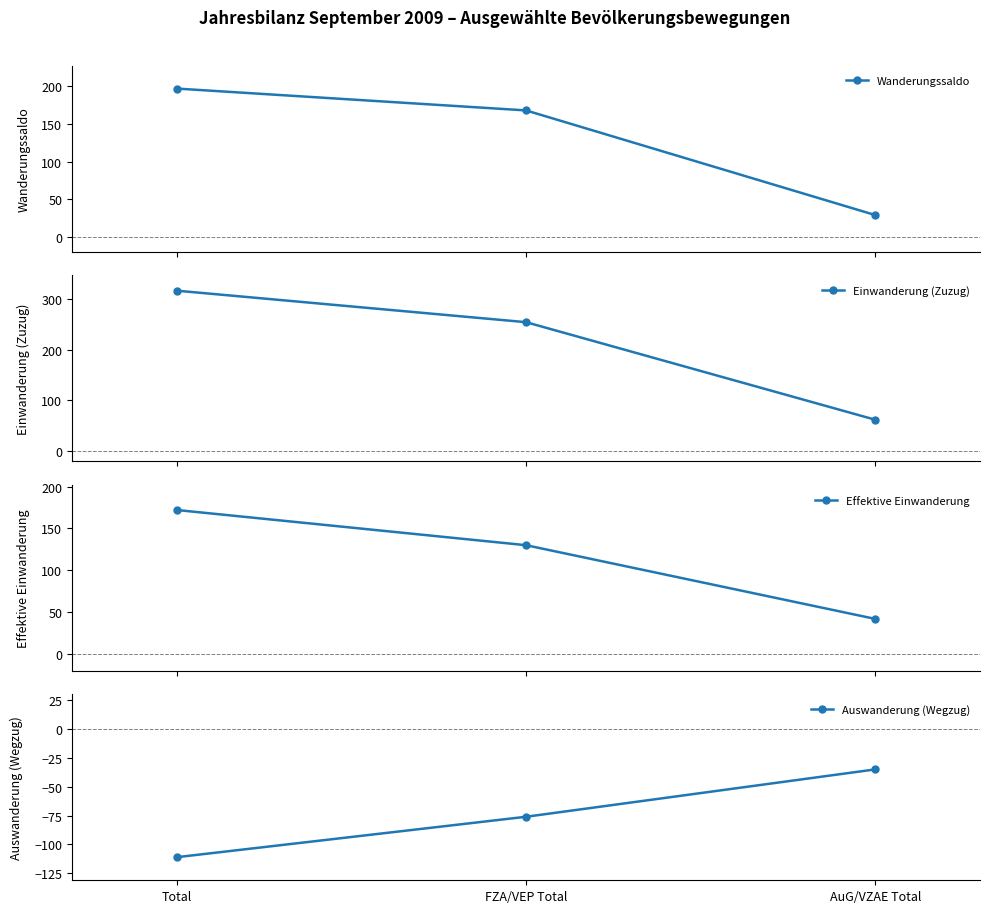

What are all the series names shown in the legend?

Wanderungssaldo, Einwanderung (Zuzug), Effektive Einwanderung, Auswanderung (Wegzug)